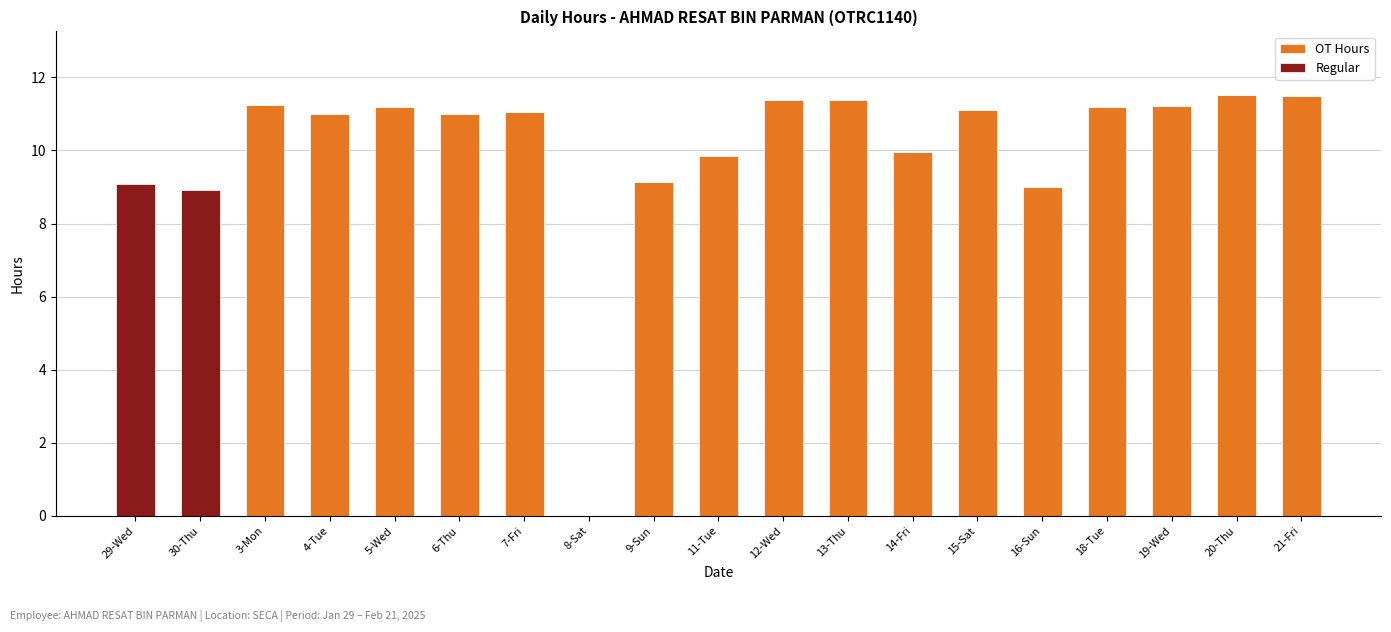

What is the total value across all series at 3-Mon?

11.2